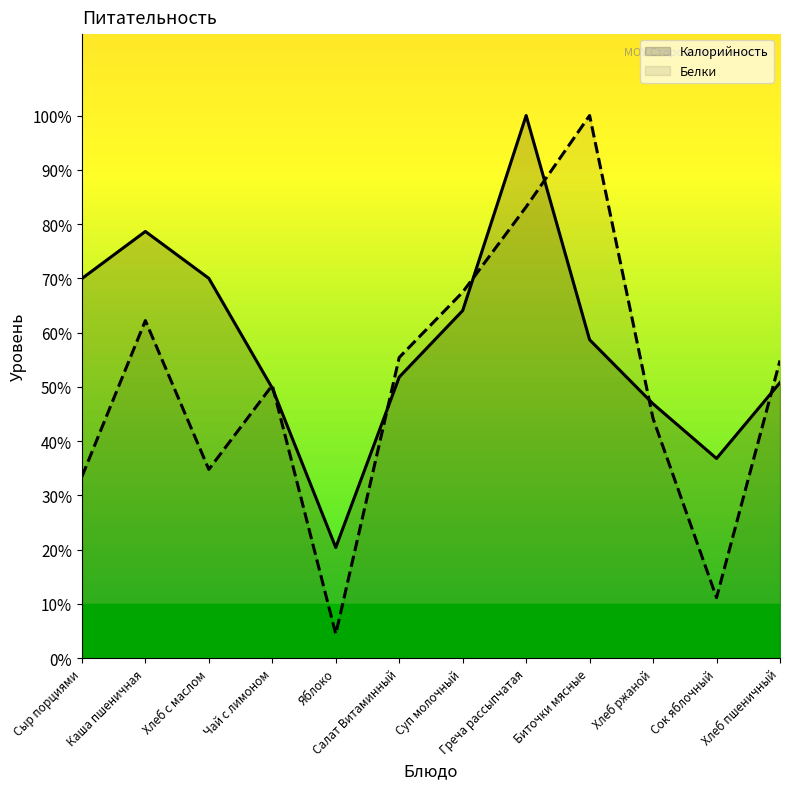

What position from the right is Хлеб с маслом?

10